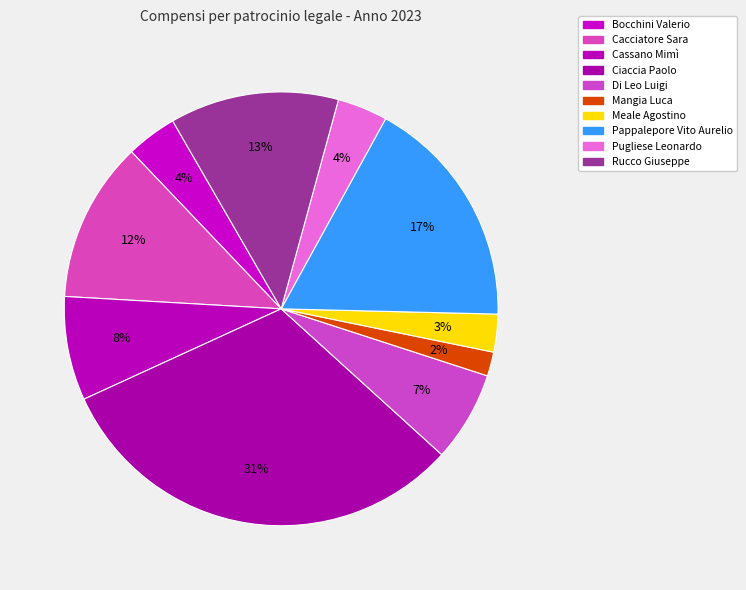

To the nearest percent, what percentage of the pie is Ciaccia Paolo?

31%